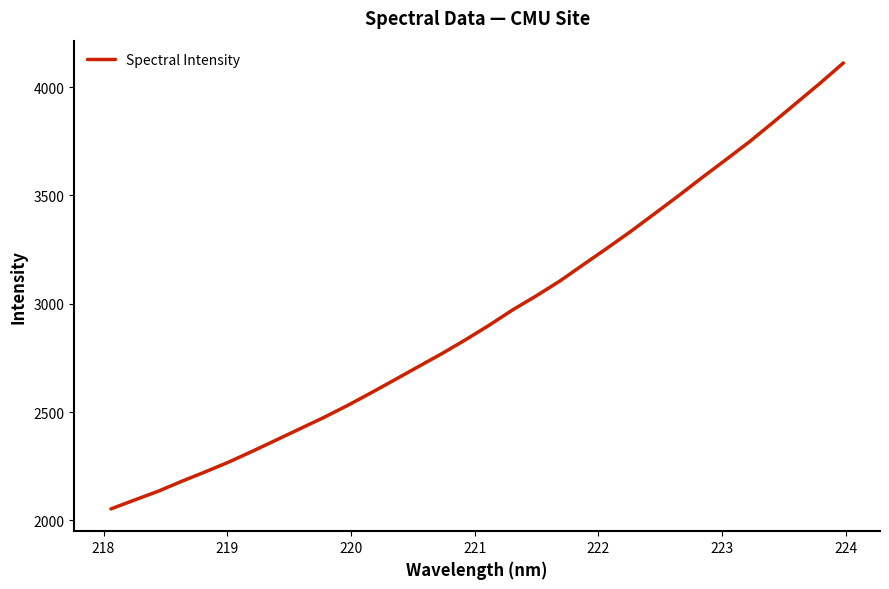

What is the smallest value displayed?

2052.7